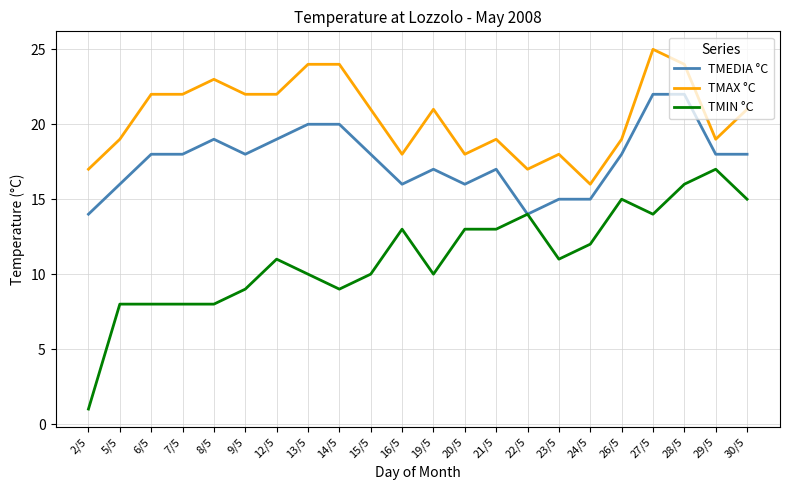

Reading left to right, what are all the values shown in this chart?

TMEDIA °C: 2/5=14	5/5=16	6/5=18	7/5=18	8/5=19	9/5=18	12/5=19	13/5=20	14/5=20	15/5=18	16/5=16	19/5=17	20/5=16	21/5=17	22/5=14	23/5=15	24/5=15	26/5=18	27/5=22	28/5=22	29/5=18	30/5=18
TMAX °C: 2/5=17	5/5=19	6/5=22	7/5=22	8/5=23	9/5=22	12/5=22	13/5=24	14/5=24	15/5=21	16/5=18	19/5=21	20/5=18	21/5=19	22/5=17	23/5=18	24/5=16	26/5=19	27/5=25	28/5=24	29/5=19	30/5=21
TMIN °C: 2/5=1	5/5=8	6/5=8	7/5=8	8/5=8	9/5=9	12/5=11	13/5=10	14/5=9	15/5=10	16/5=13	19/5=10	20/5=13	21/5=13	22/5=14	23/5=11	24/5=12	26/5=15	27/5=14	28/5=16	29/5=17	30/5=15